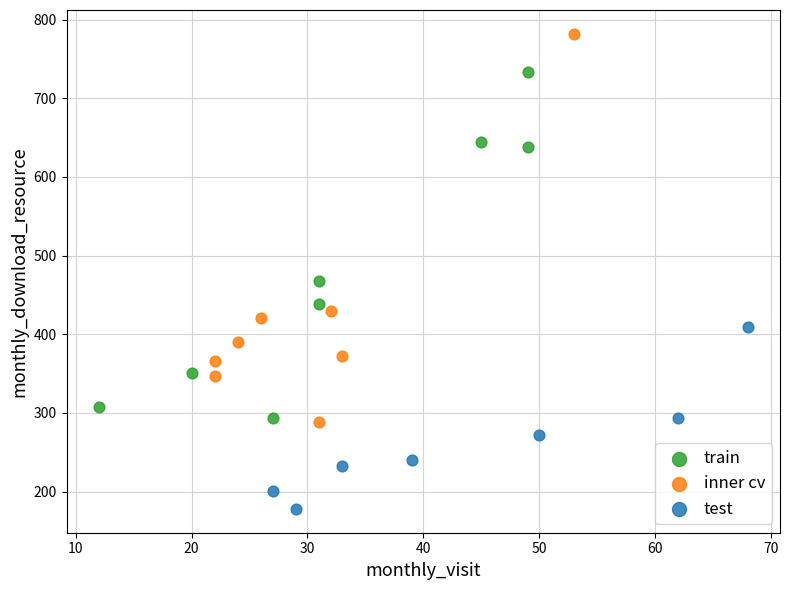

Which series has the largest Y range (max minus min)?

inner cv